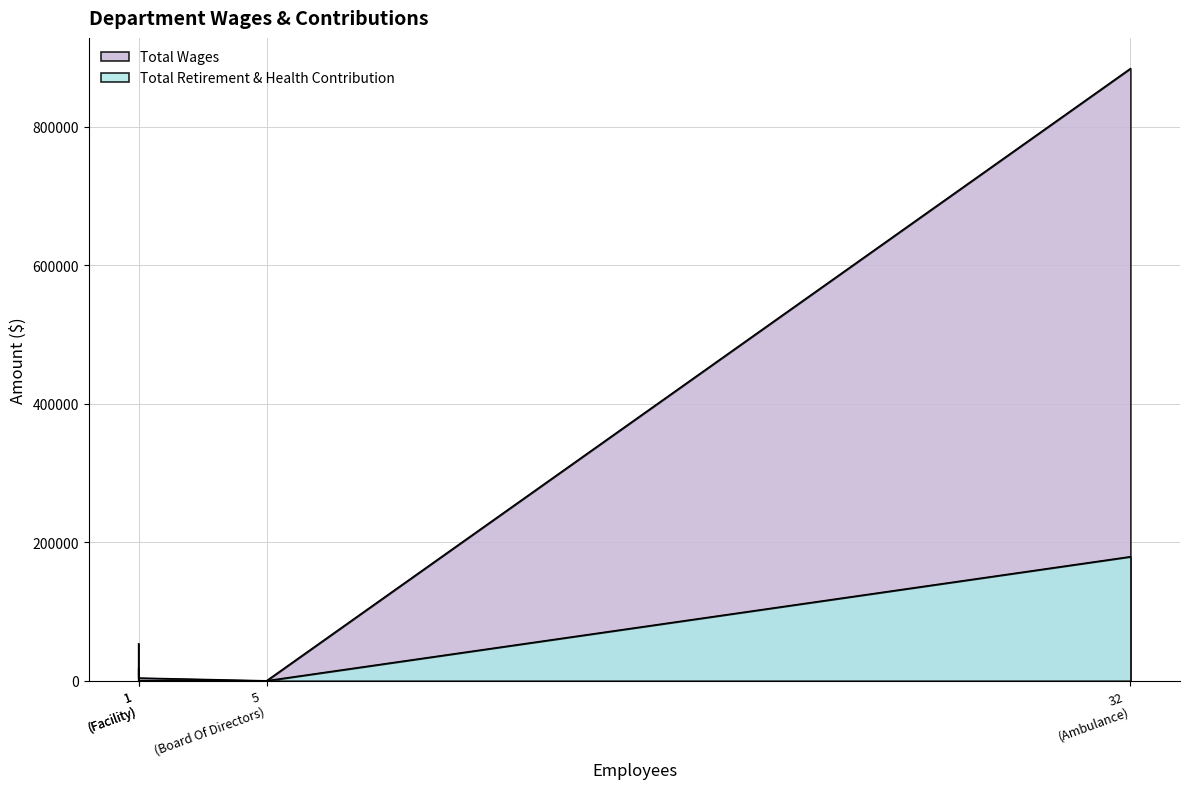

What is the sum of all Total Retirement & Health Contribution values?

196256